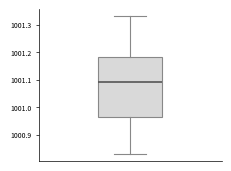

Transcribe this box plot: give where the median line is, the range the box spans, and where the two whiskers end, as read against the y-axis. The values are not printed on the chart, so give them approximately, as read against the axis.

median 1001.09, box 1000.97 to 1001.18, whiskers 1000.83 to 1001.33